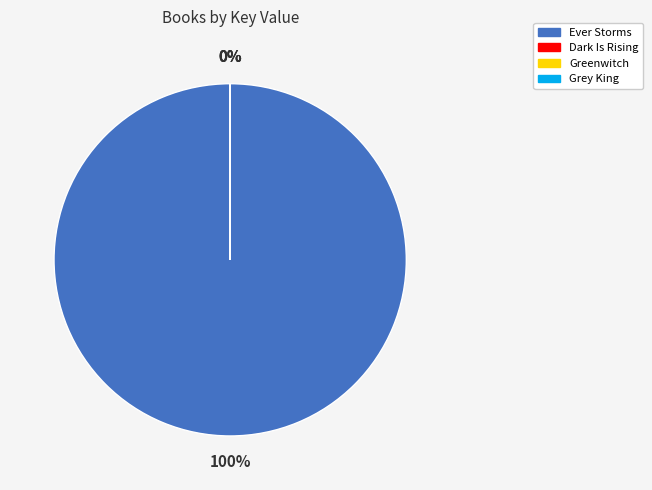

The Ever Storms slice represents 100% of the pie. True or false?

True